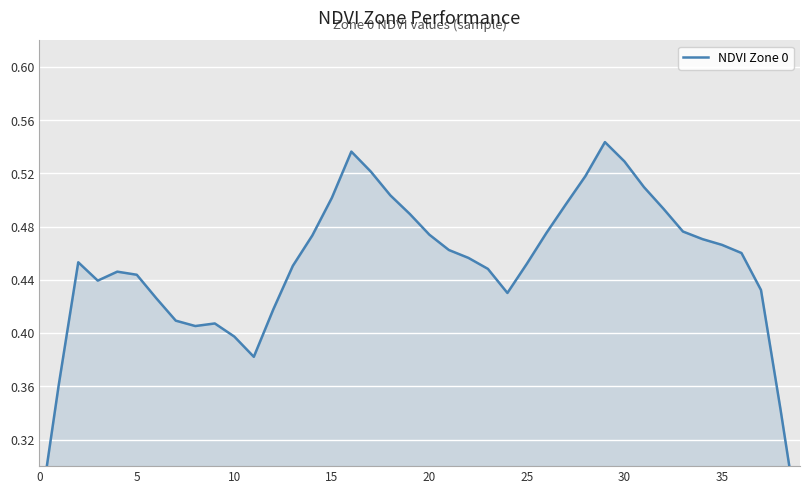

What is the value of the 27th point from the left?

0.5